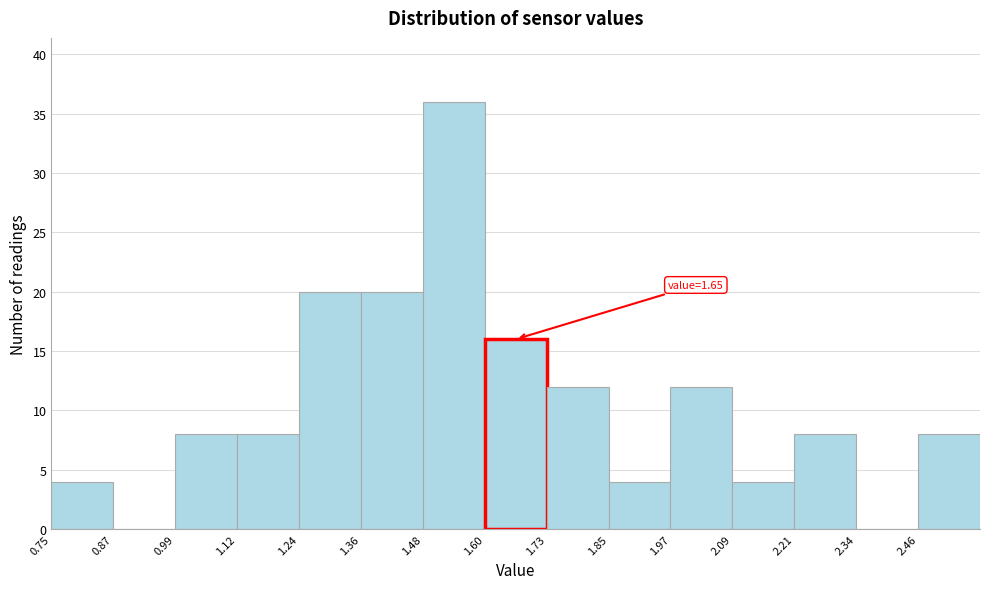

Over which range of the x-axis is the bar tallest?

1.482 to 1.604